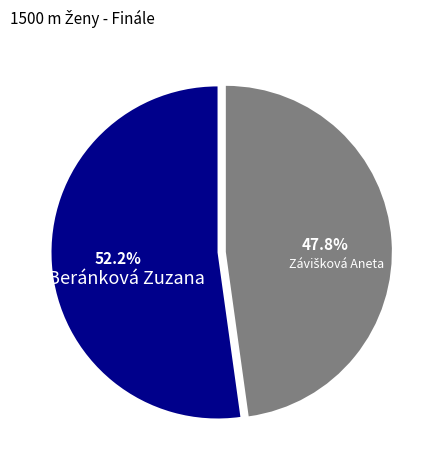

How many segments does this pie chart have?

2